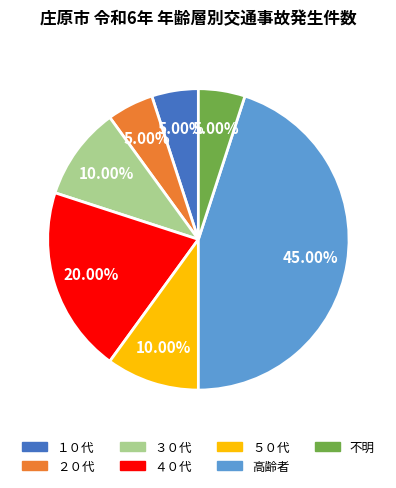

Is it true that 不明 is 5% of the pie?

True